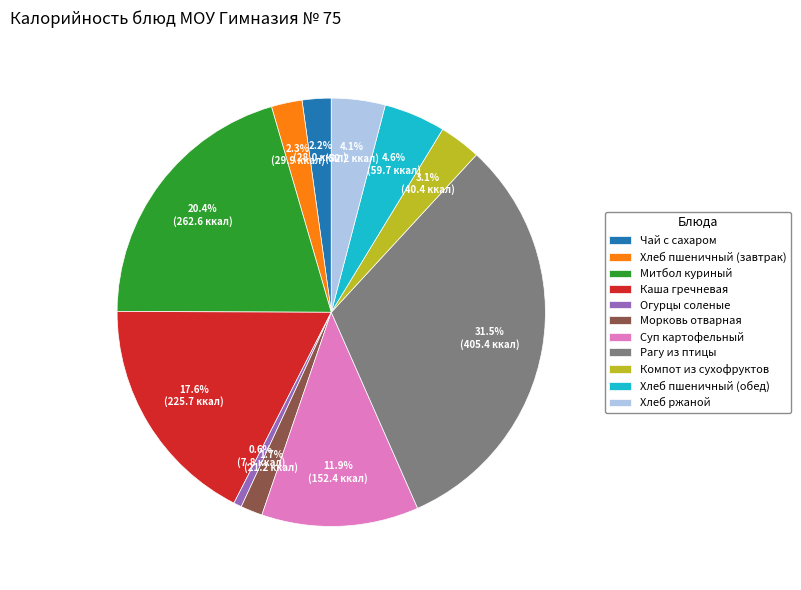

To the nearest percent, what is the difference between the largest and smallest slice percentages?

31%